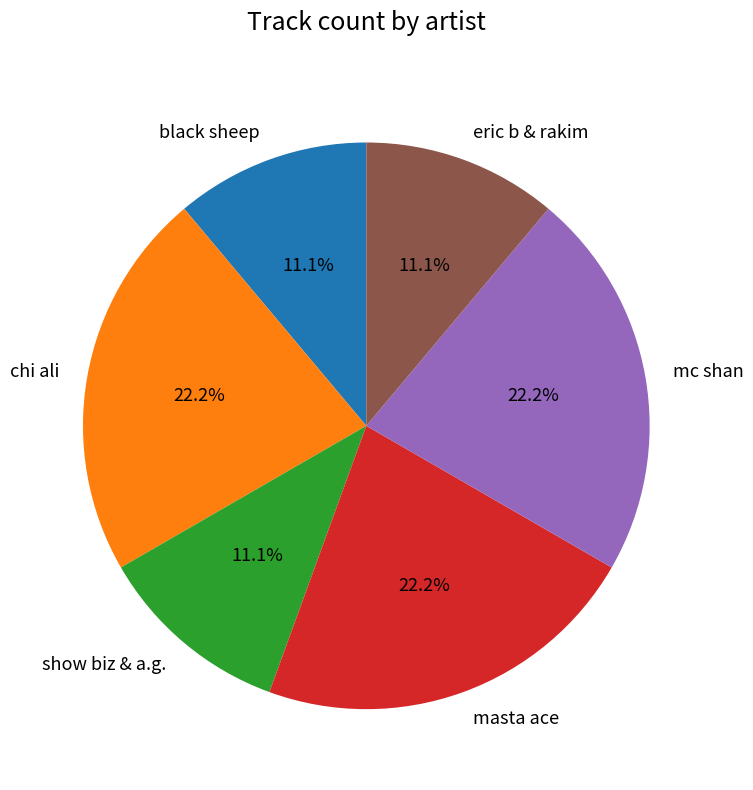

Approximately how many times larger is the value at mc shan compared to eric b & rakim?

2.0